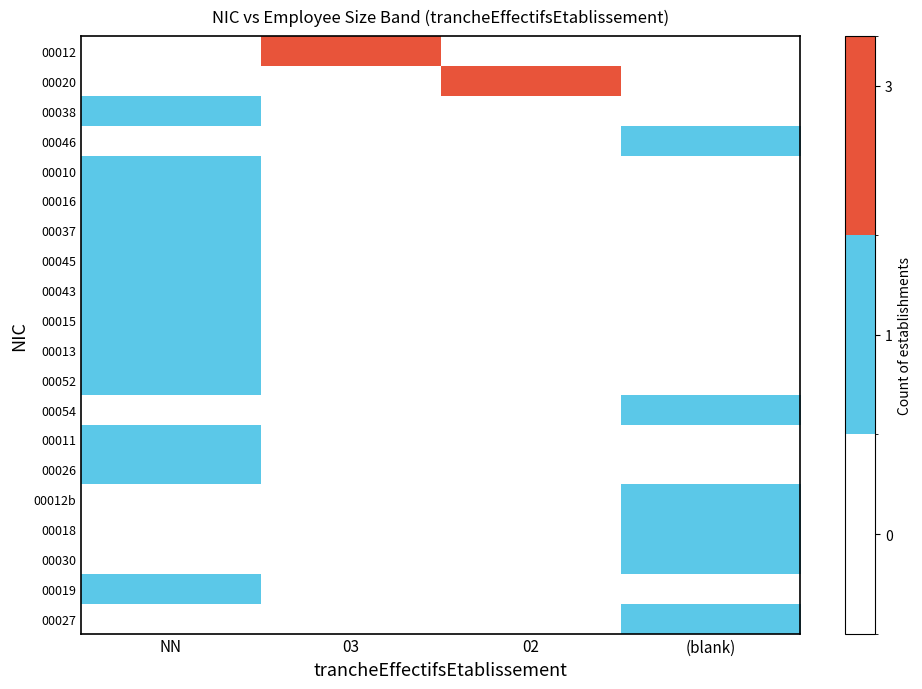

Which label corresponds to the smallest value in the chart?

NN